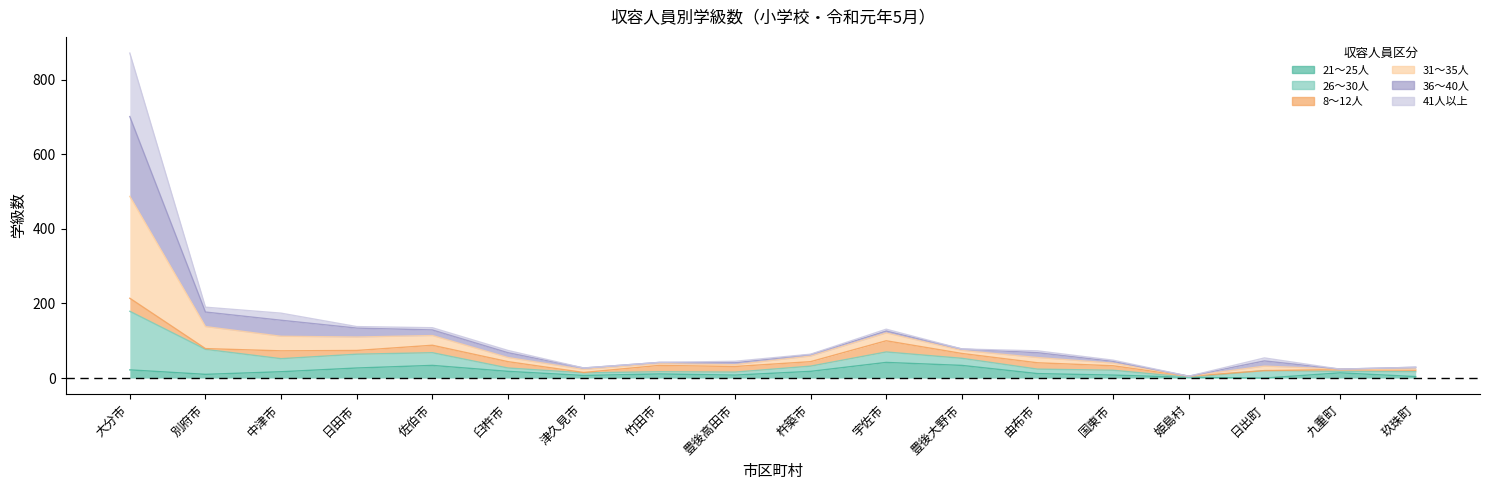

What is the difference between the maximum and minimum values in the 21～25人 series?

42